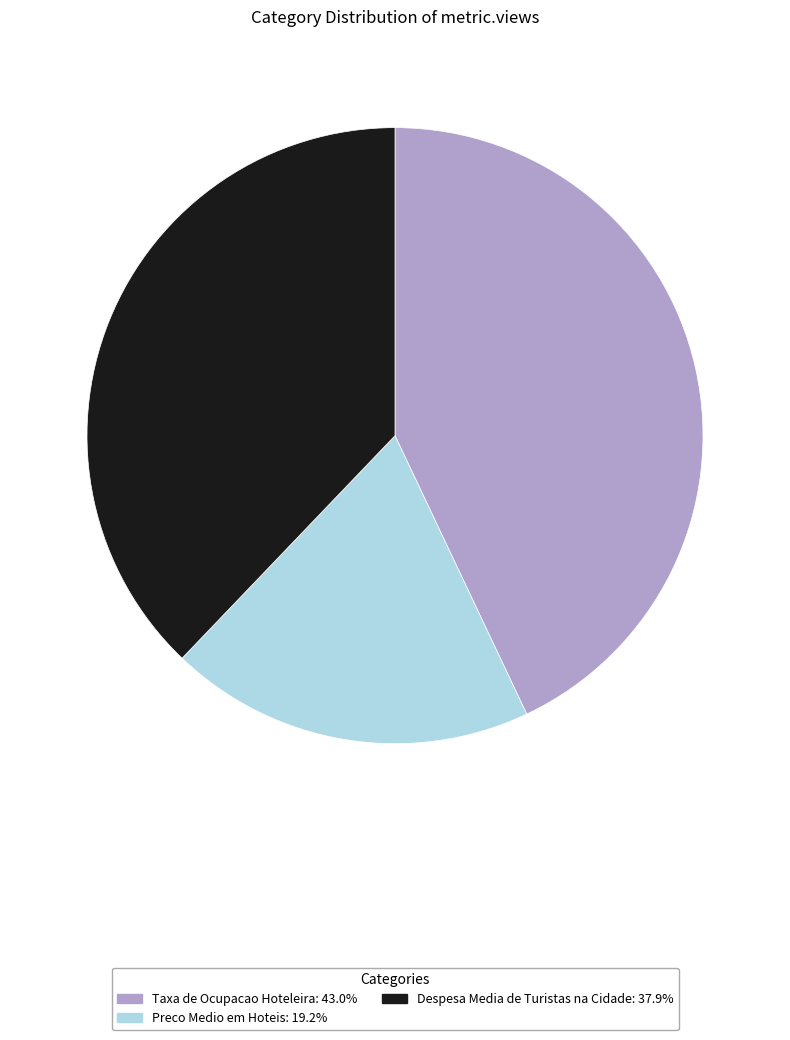

Combined, do Taxa de Ocupacao Hoteleira: 43.0% and Despesa Media de Turistas na Cidade: 37.9% account for over 50%?

Yes